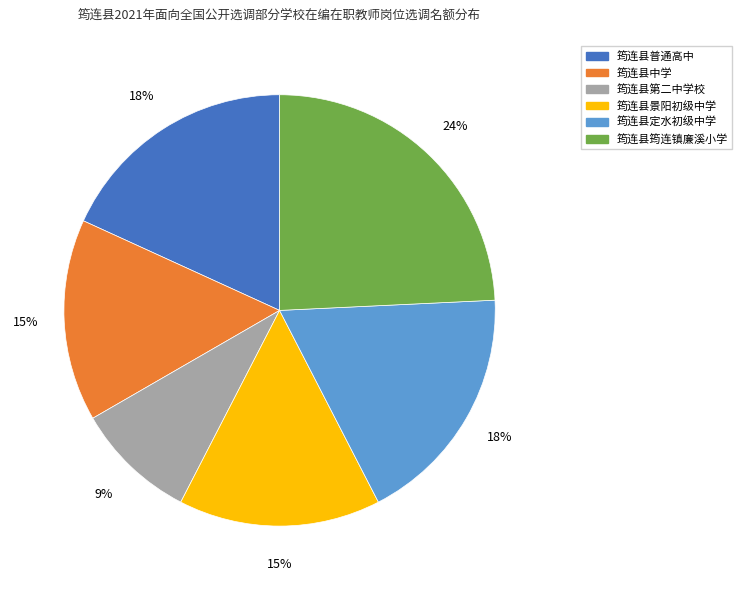

How many slices are in this pie chart?

6